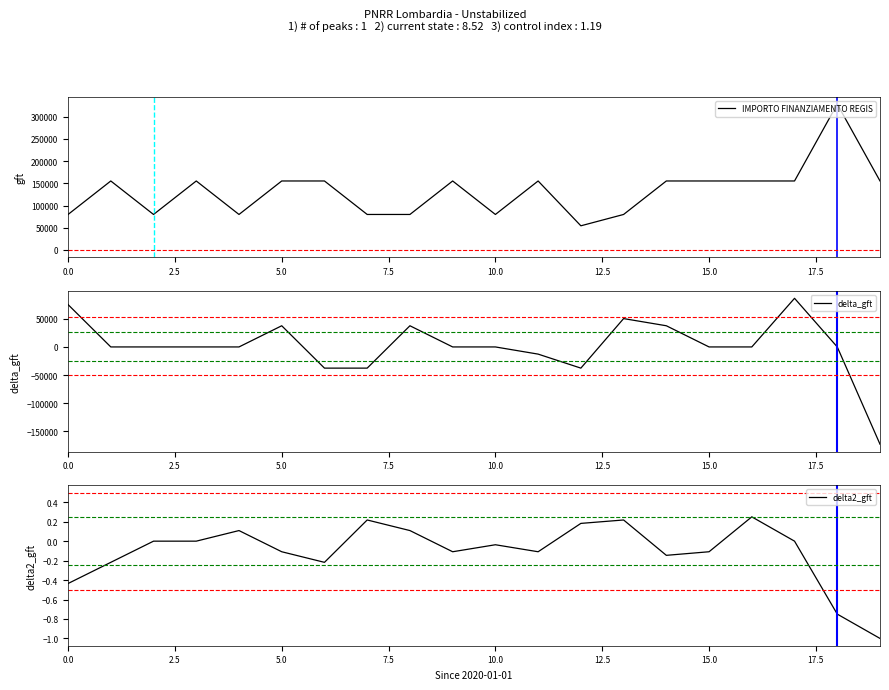

What is the average value of the IMPORTO FINANZIAMENTO REGIS series?

132480